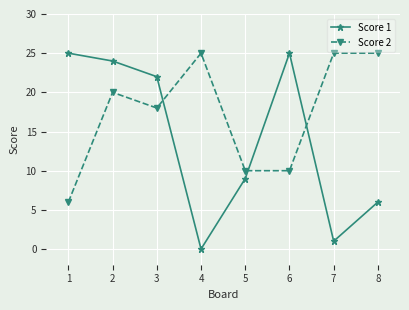

At how many categories does at least one series exceed 0?

8